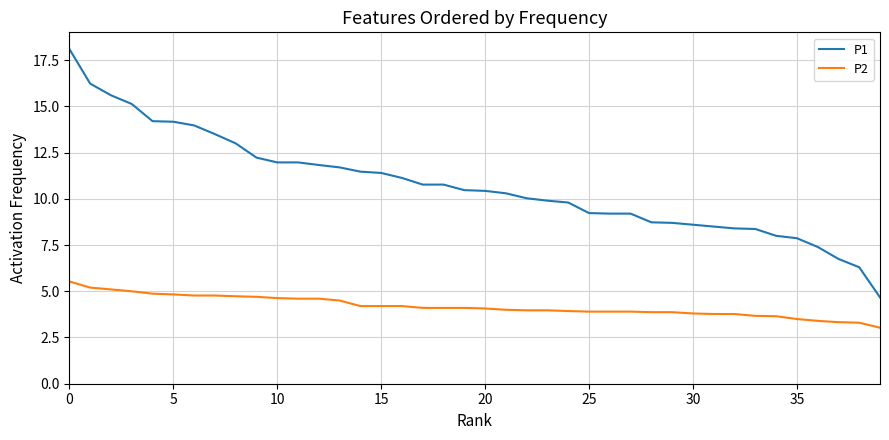

Is this an area chart (filled region under the line)?

No